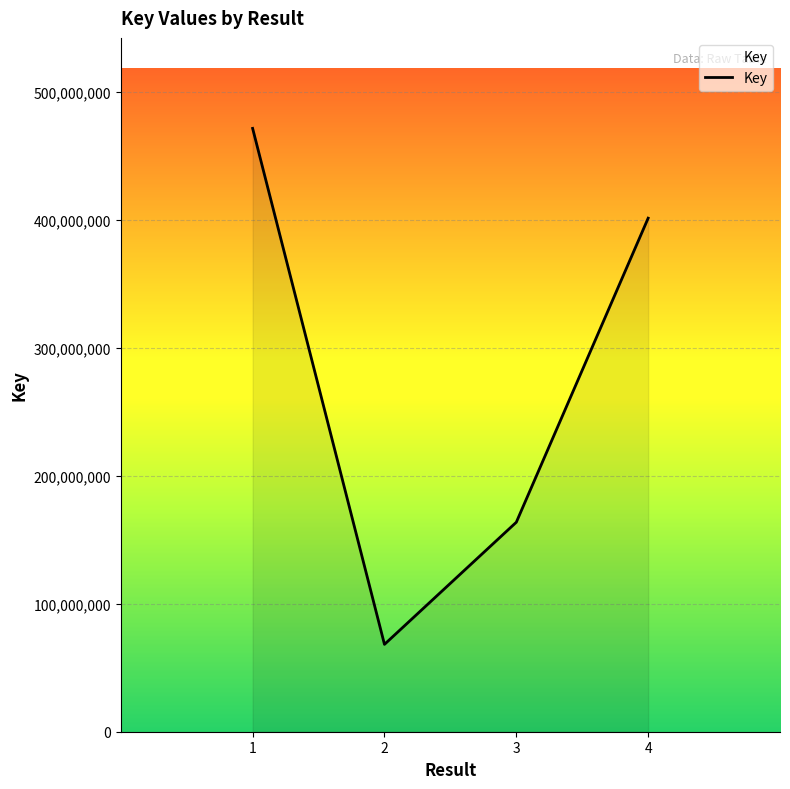

What is the change in value from 2 to 3?

+95463642